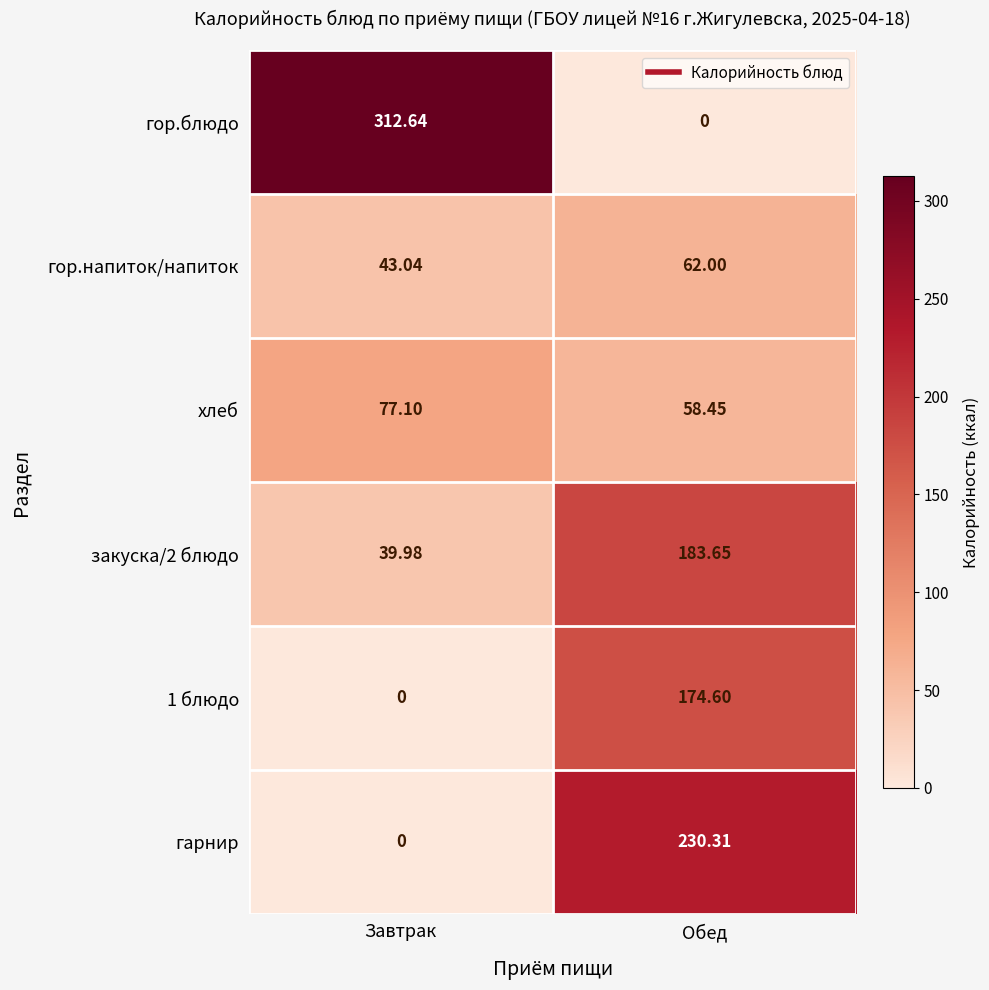

At which label does закуска/2 блюдо reach its minimum?

Завтрак